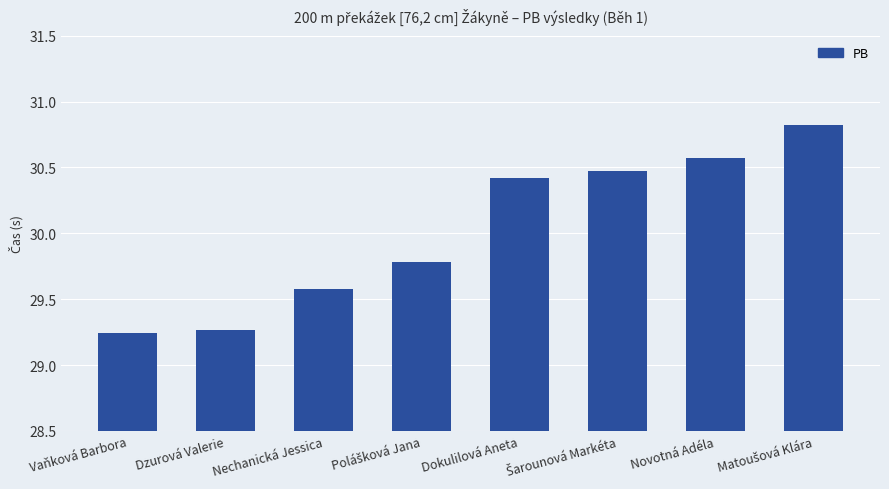

How many bars are there in total?

8